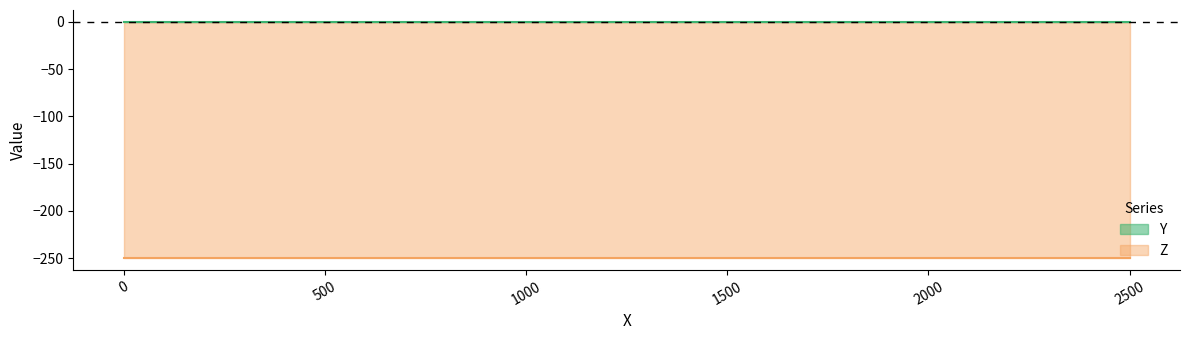

Does the chart display data point markers on the line(s)?

No